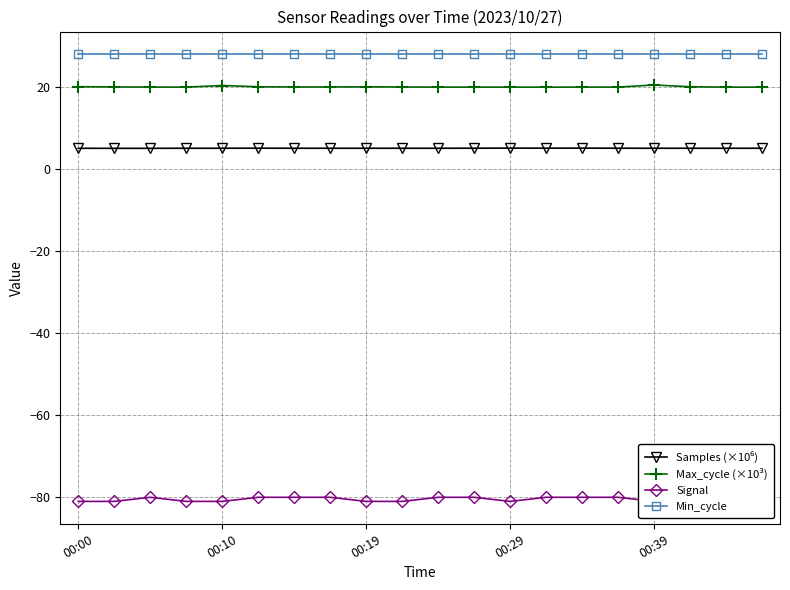

What are all the series names shown in the legend?

Samples (×10⁶), Max_cycle (×10³), Signal, Min_cycle